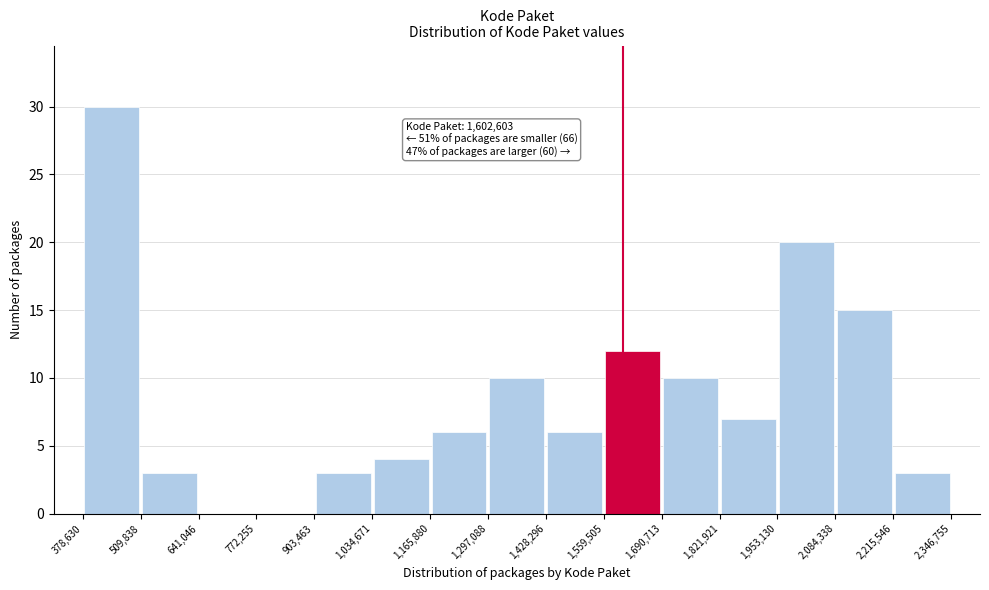

Over which range of the x-axis is the bar tallest?

378,630 to 509,838